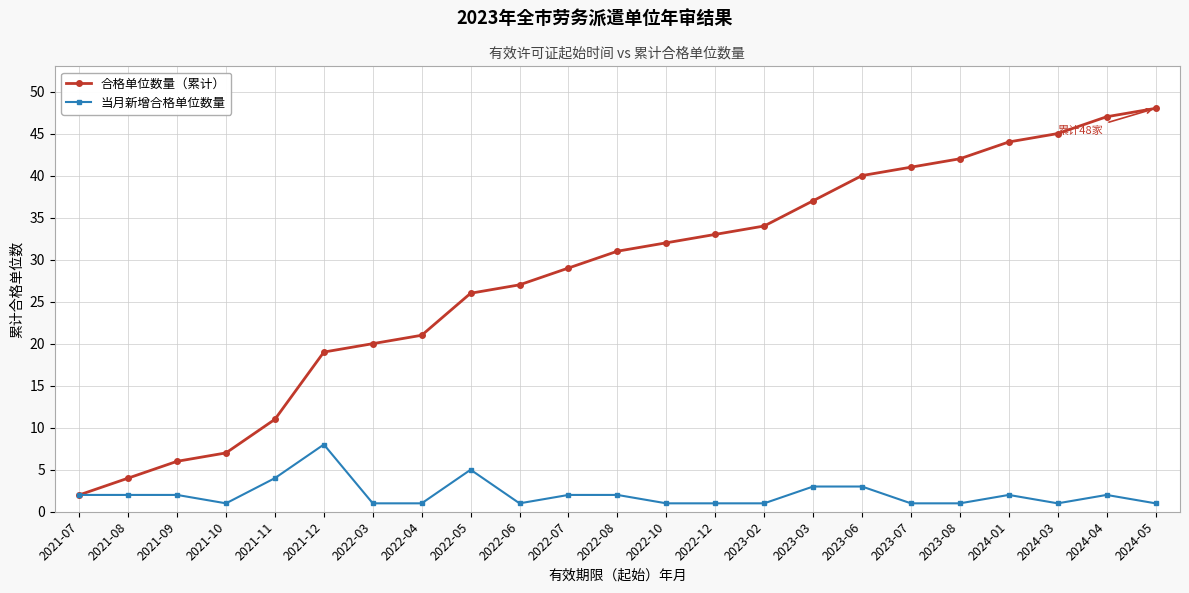

Where is 合格单位数量（累计） nearest to the value 25?

2022-05